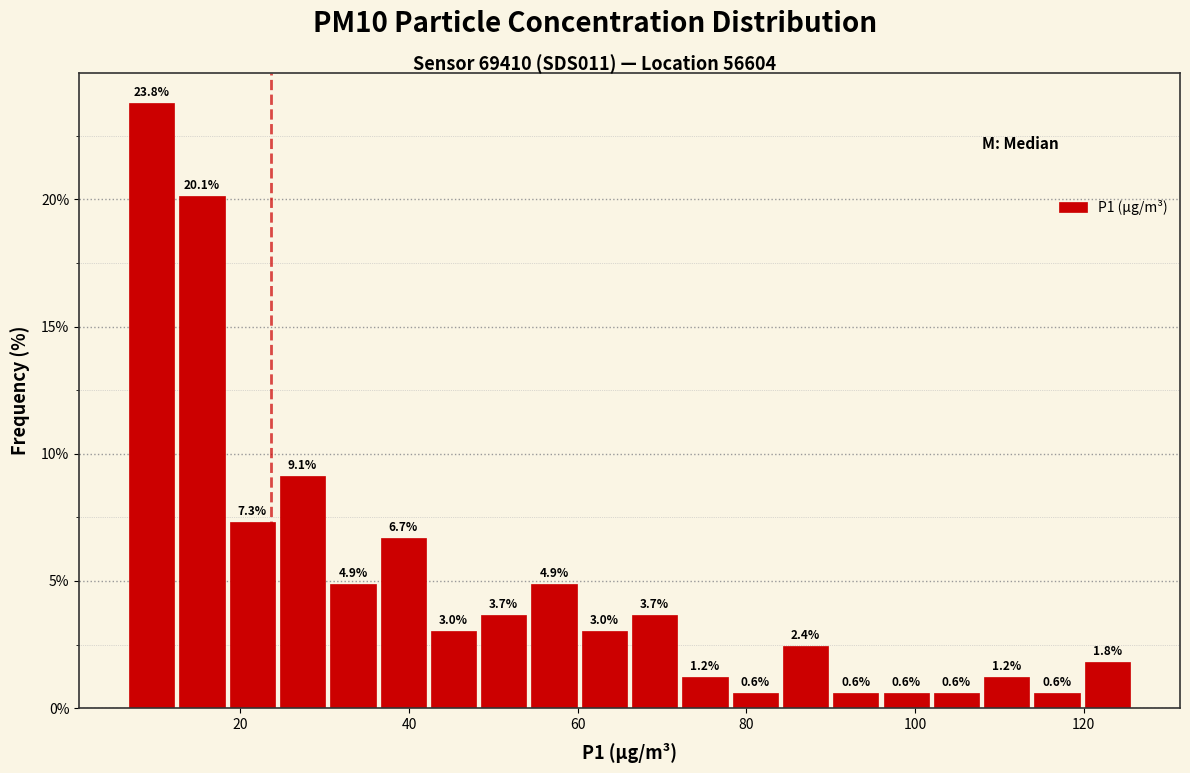

Around what value on the x-axis is the tallest bar? Give the approximate position of its centre, as read against the axis.

10